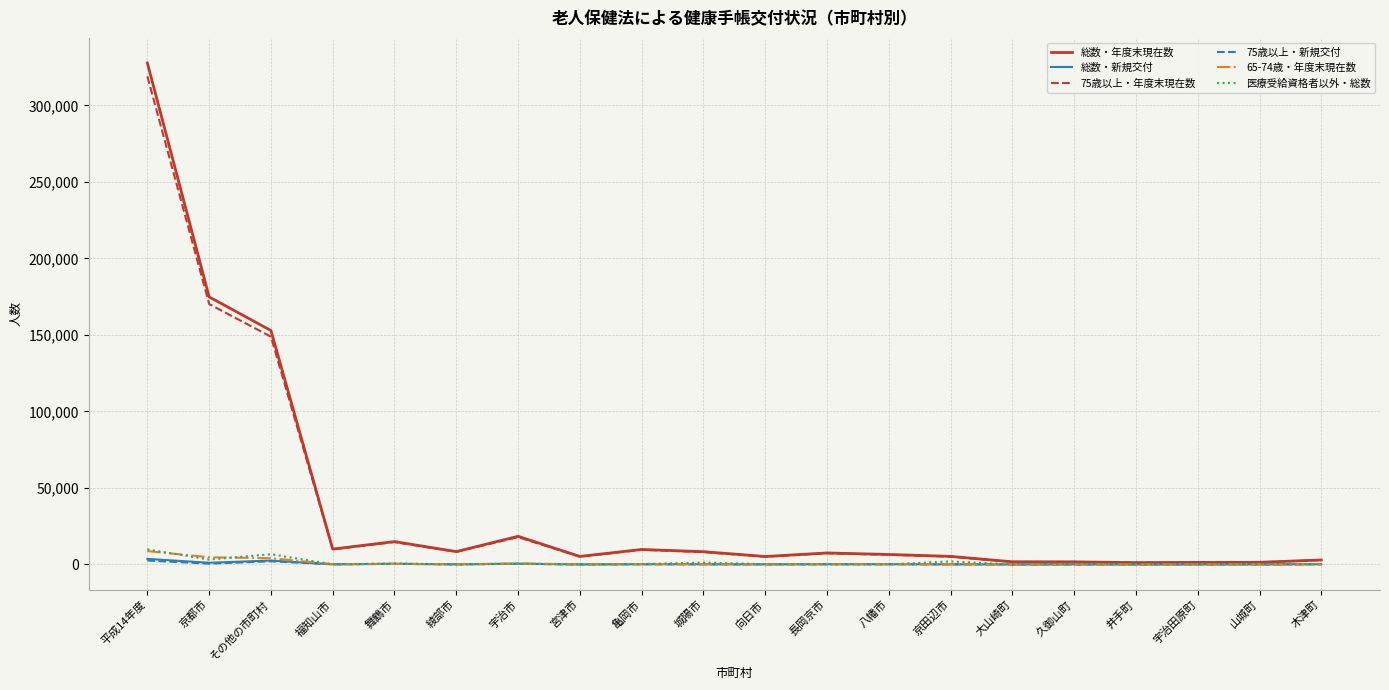

What is the highest value of the 75歳以上・新規交付 series?

2534